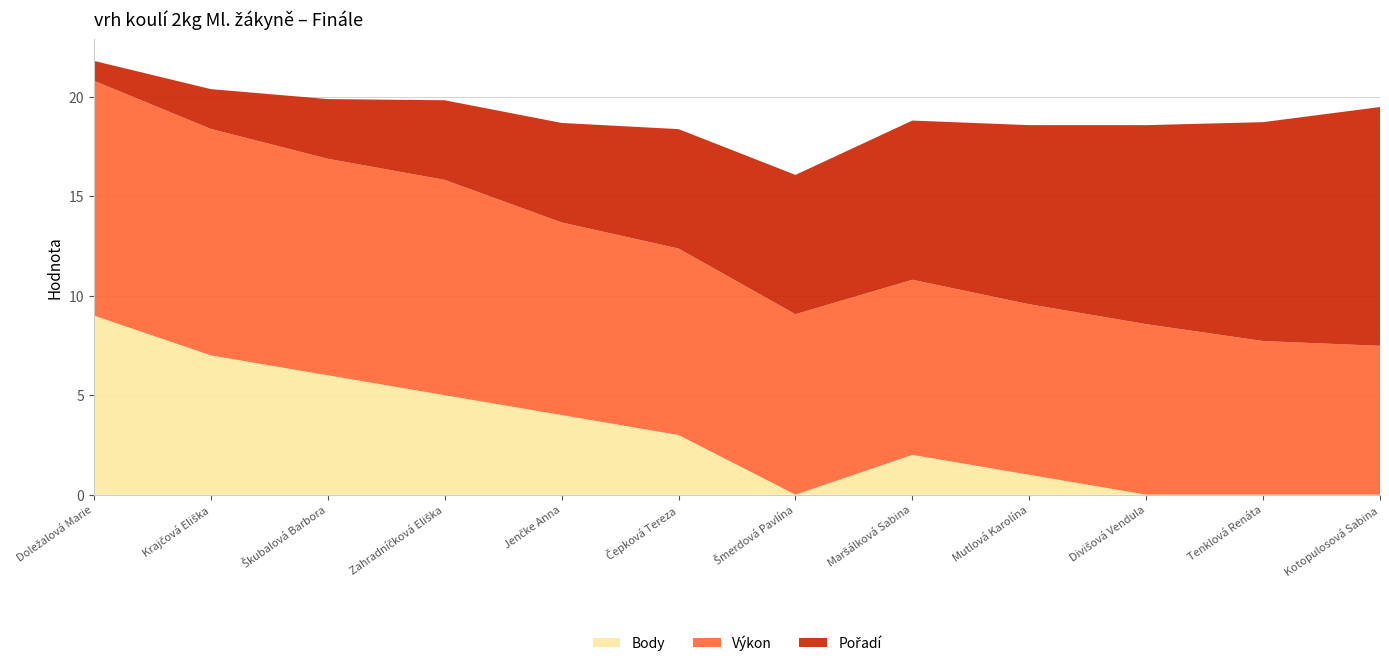

Reading right to left, what are all the values shown in this chart?

Pořadí: 12.0	11.0	10.0	9.0	8.0	7.0	6.0	5.0	4.0	3.0	2.0	1.0
Výkon: 7.5	7.7	8.6	8.6	8.8	9.1	9.4	9.7	10.8	10.9	11.4	11.8
Body: 0.0	0.0	0.0	1.0	2.0	0.0	3.0	4.0	5.0	6.0	7.0	9.0